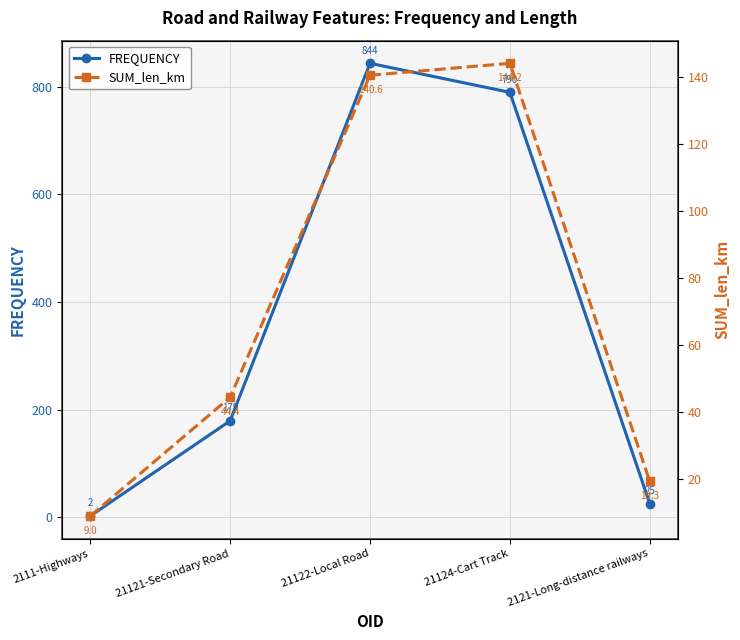

Where is SUM_len_km nearest to the value 76?

21121-Secondary Road